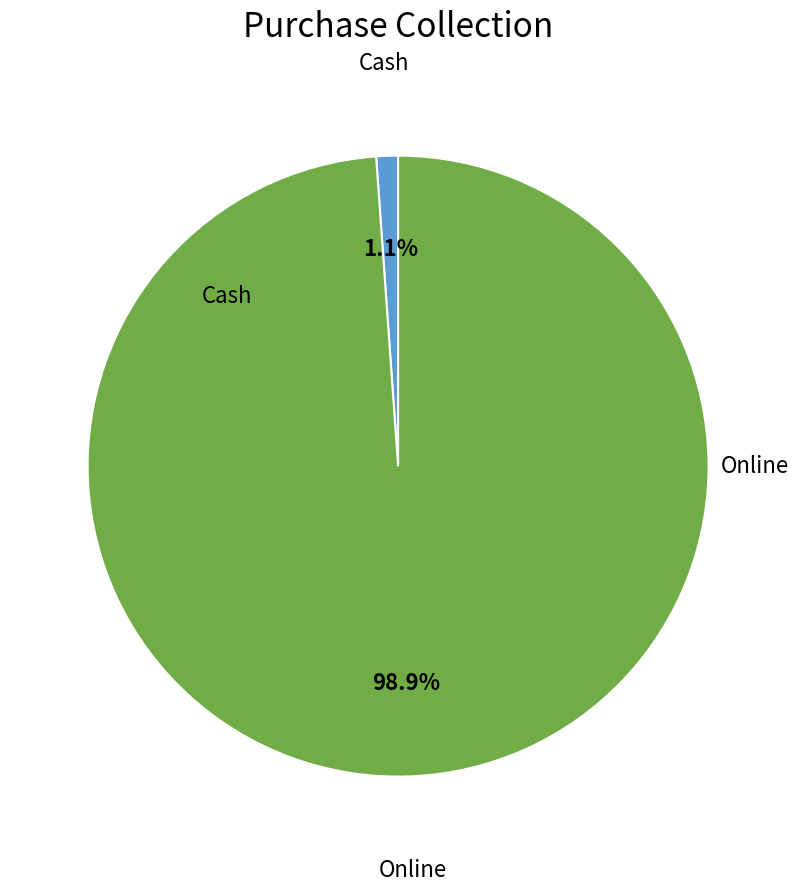

How many segments does this pie chart have?

2